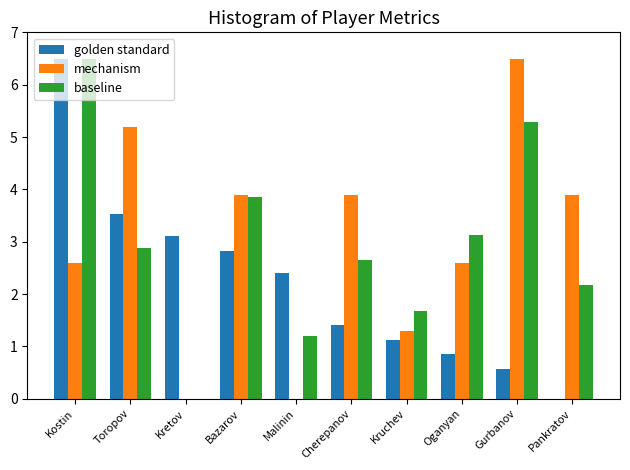

The baseline series shows 0.4 at Malinin. True or false?

False